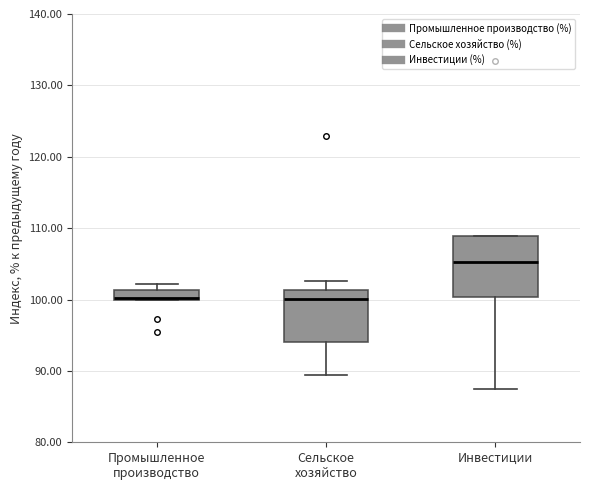

Where does the median line of the box for Сельское хозяйство sit on the y-axis? The values are not printed on the chart, so give them approximately, as read against the axis.

100